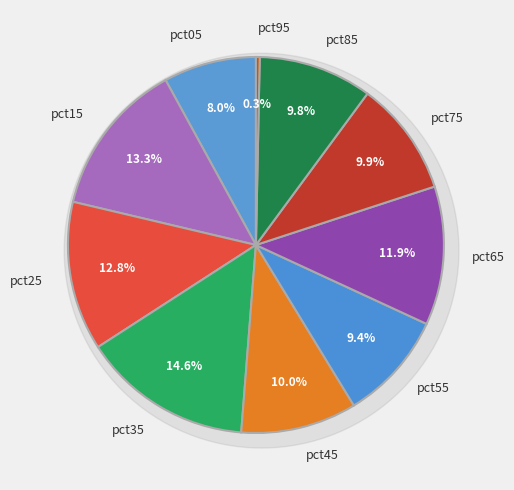

What percentage is the pct85 slice, to the nearest percent?

10%